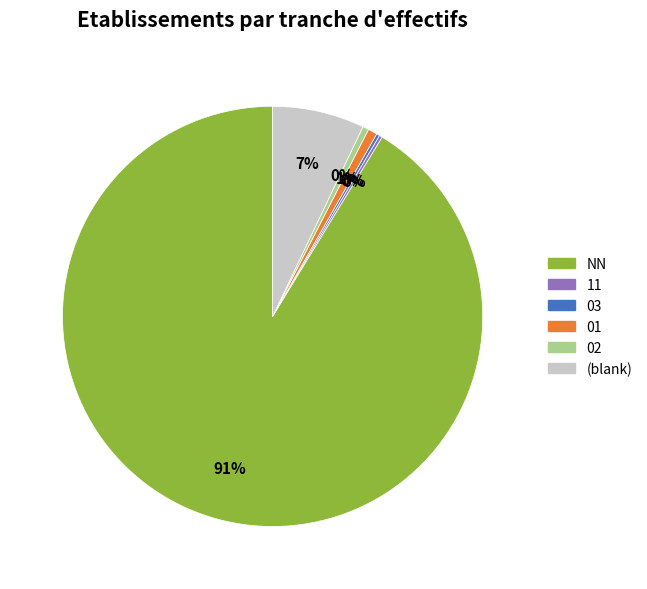

To the nearest percent, what percentage of the pie is 02?

0%